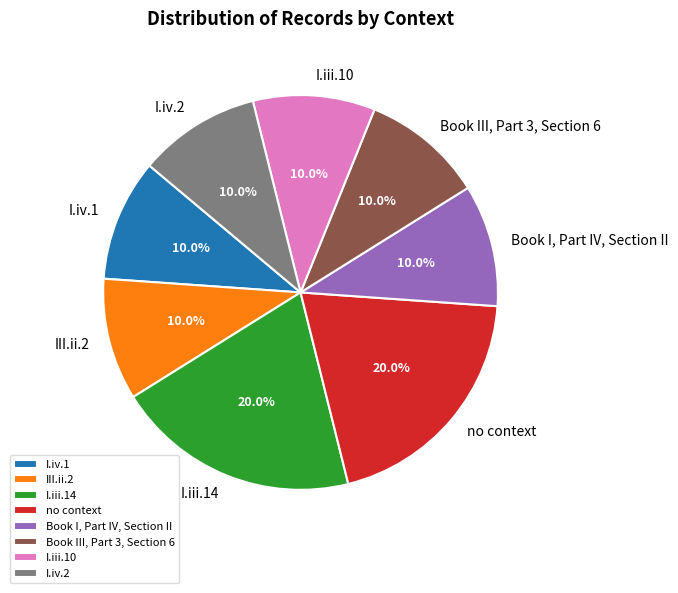

How many slices are in this pie chart?

8